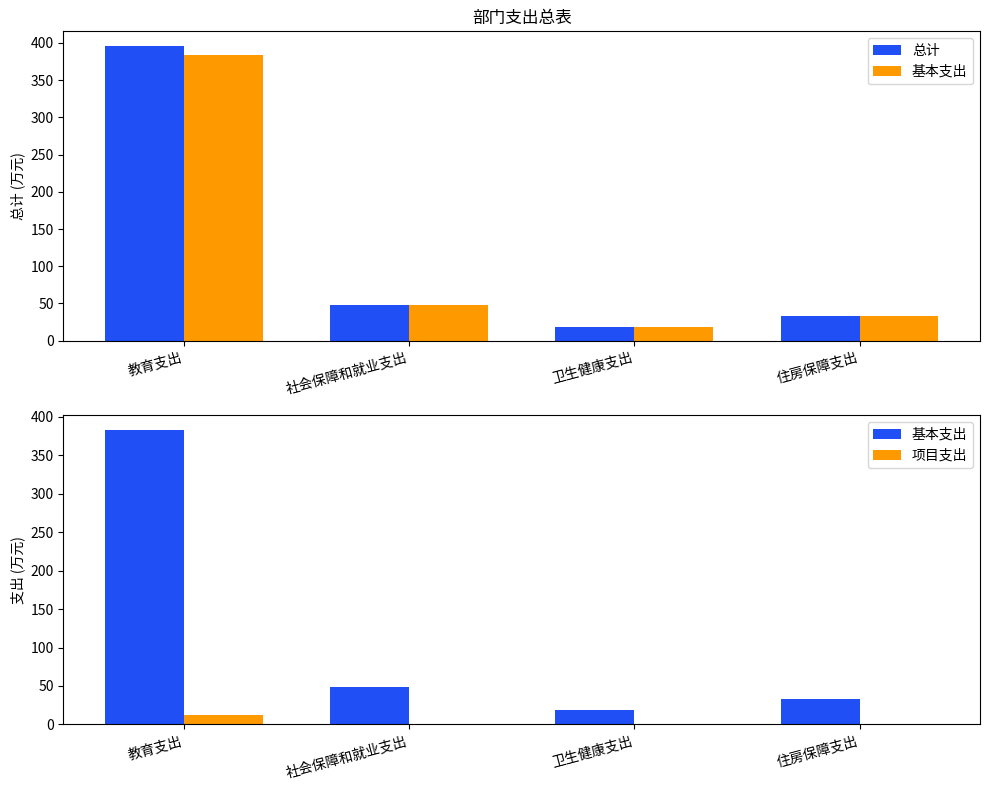

How many groups of bars are there?

4